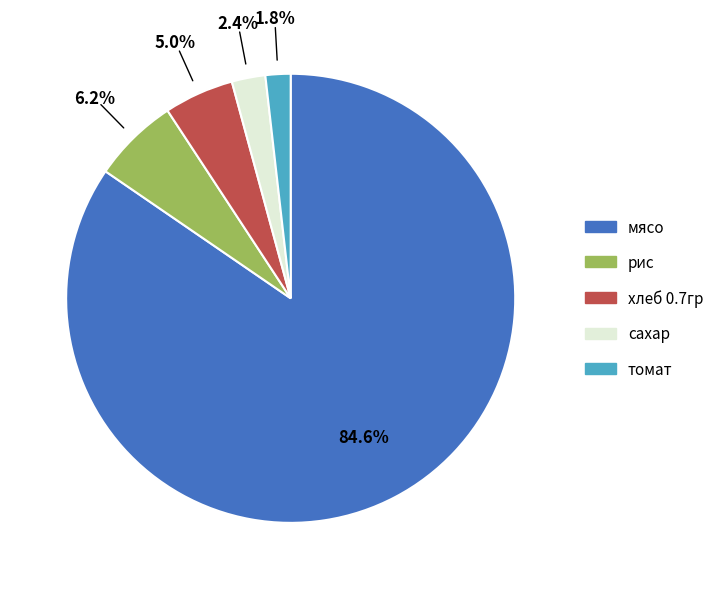

How many slices are in this pie chart?

5